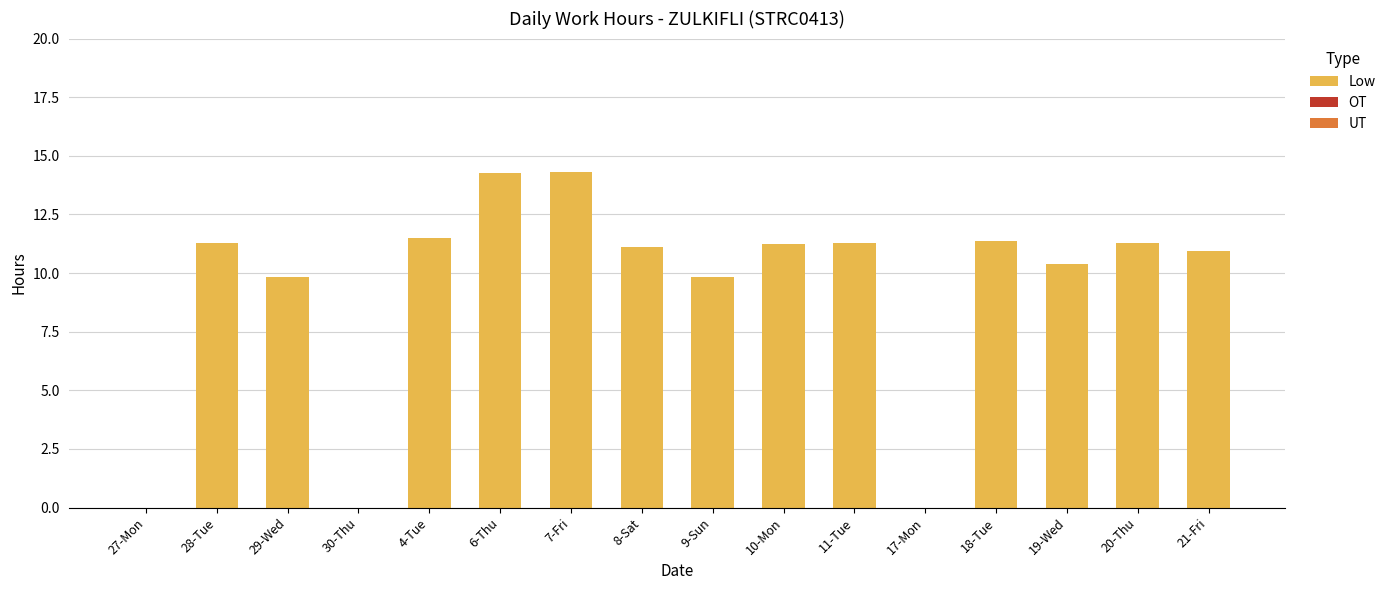

Are the bars horizontal?

No